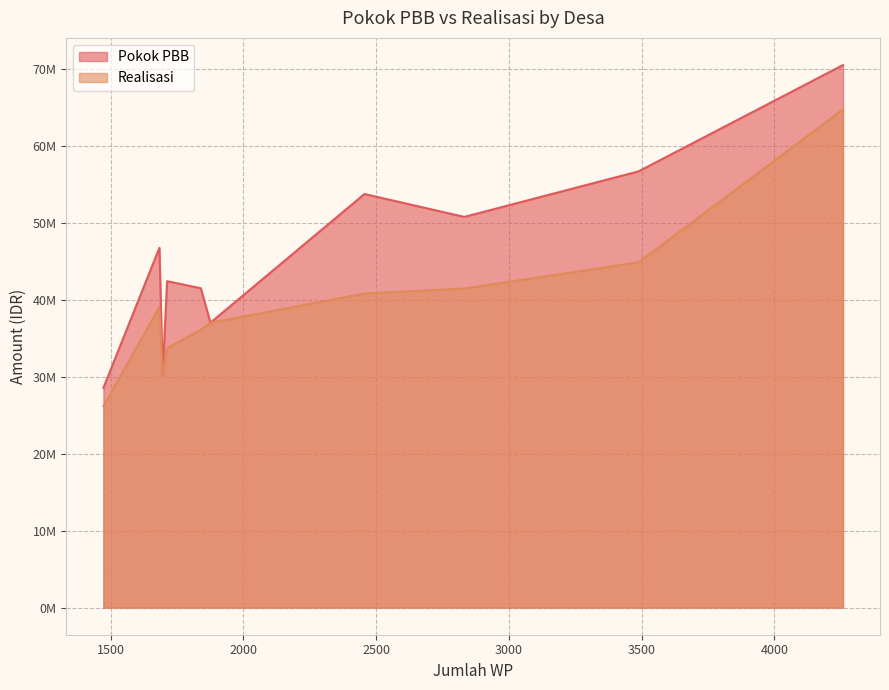

True or false: Pokok PBB and Realisasi intersect in this chart.

False